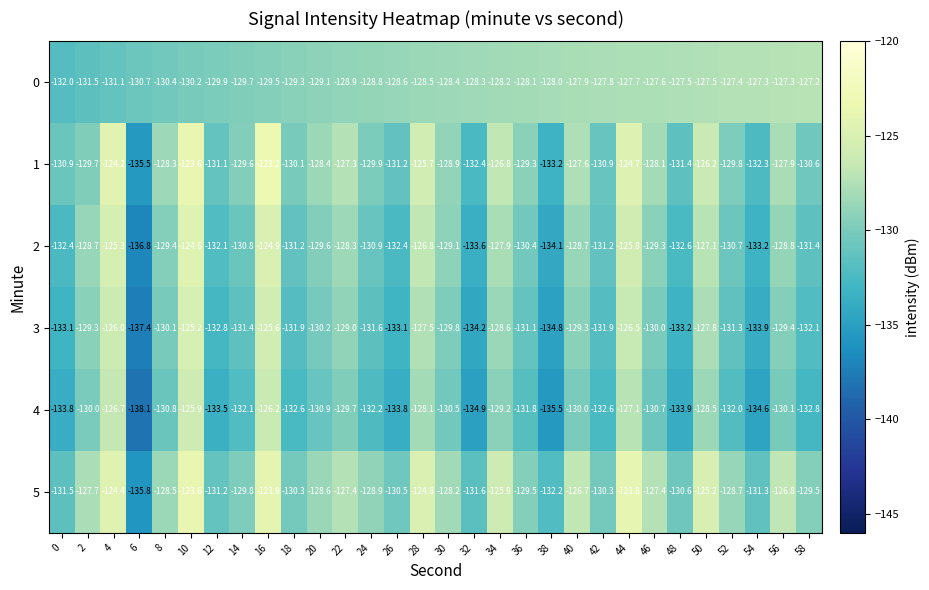

What is the sum of all 4 values?

-3938.6